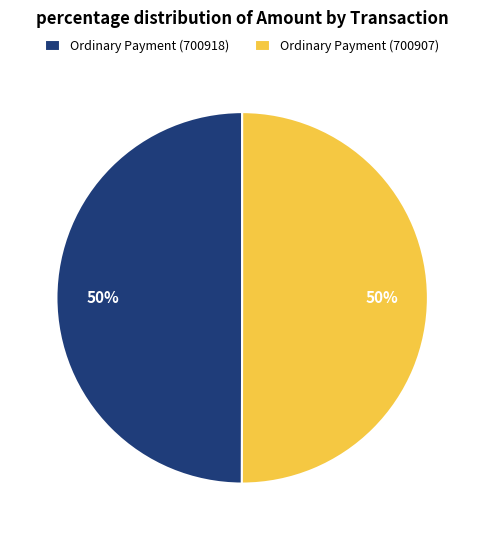

To the nearest percent, what percentage of the pie is Ordinary Payment (700907)?

50%